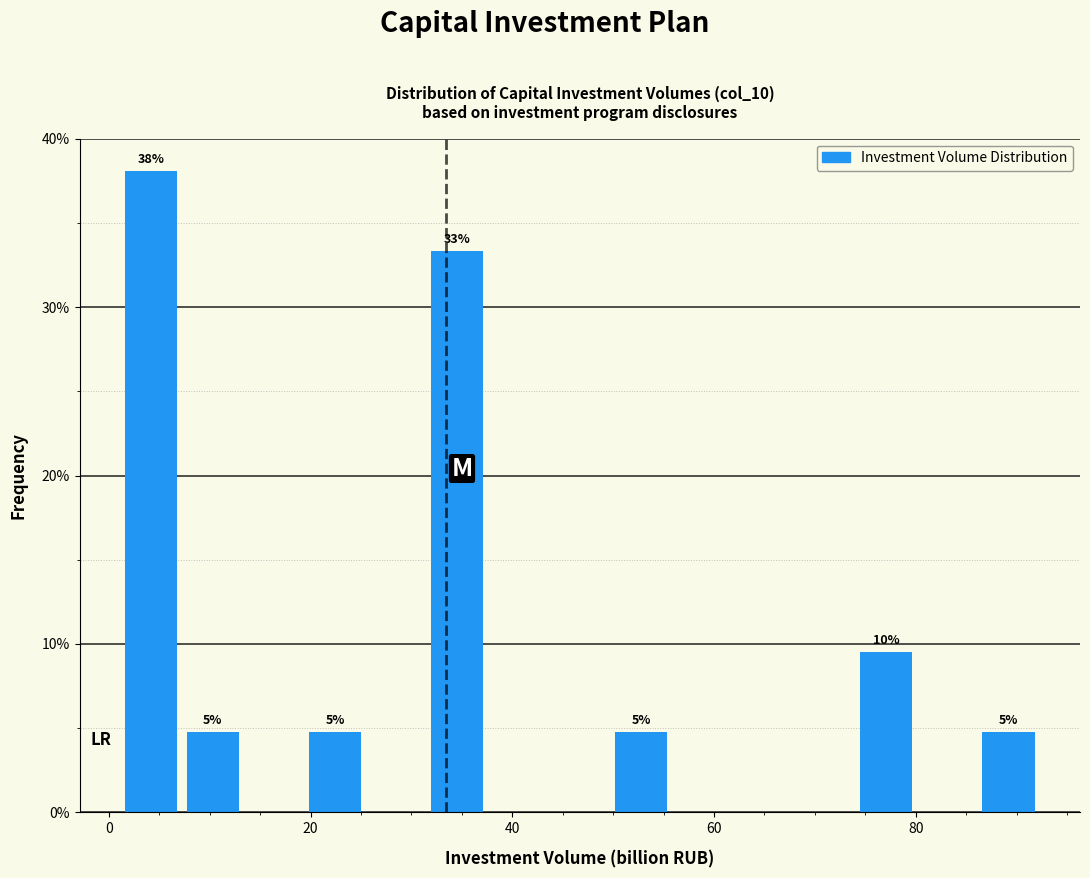

Around what value on the x-axis is the tallest bar? Give the approximate position of its centre, as read against the axis.

4